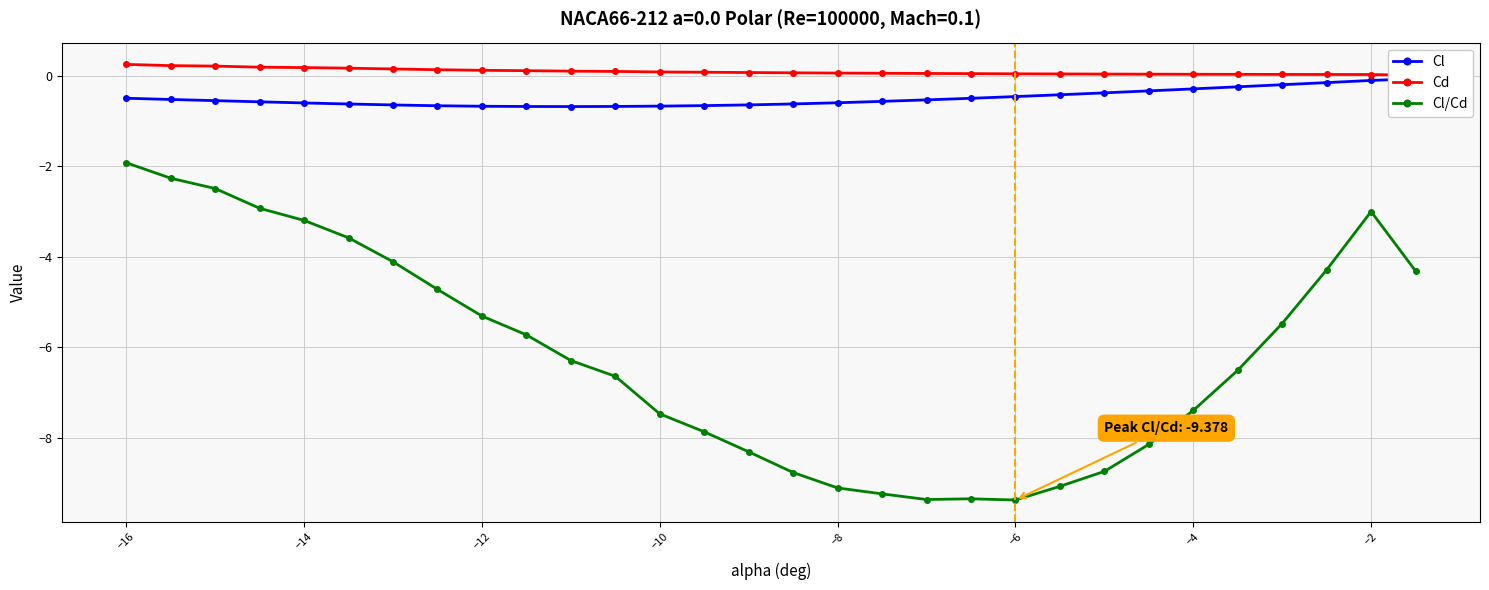

What is the highest value of the Cl/Cd series?

-1.9